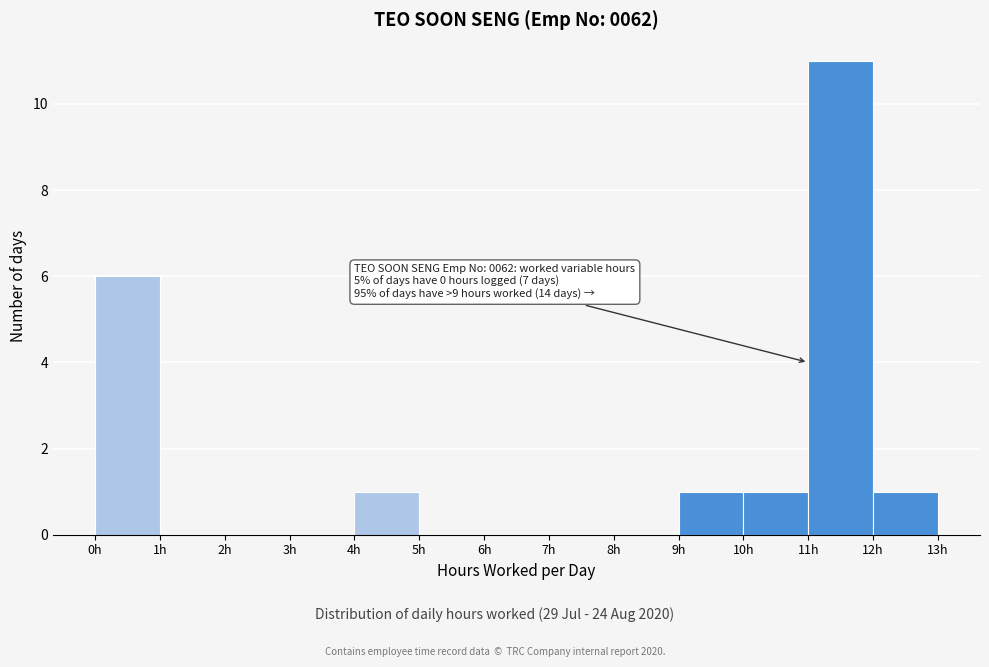

Which range on the x-axis has the tallest bar?

11 to 12